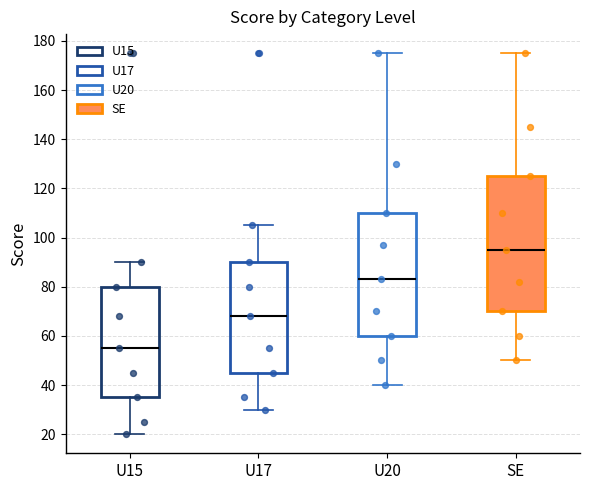

Where is the upper edge of the box for SE on the y-axis? The values are not printed on the chart, so give them approximately, as read against the axis.

126